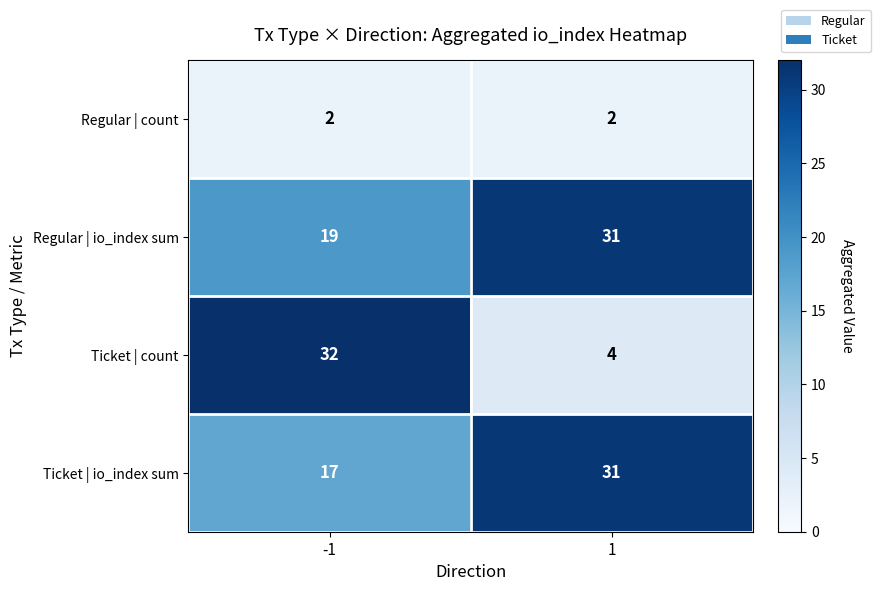

At how many categories does at least one series exceed 7?

2